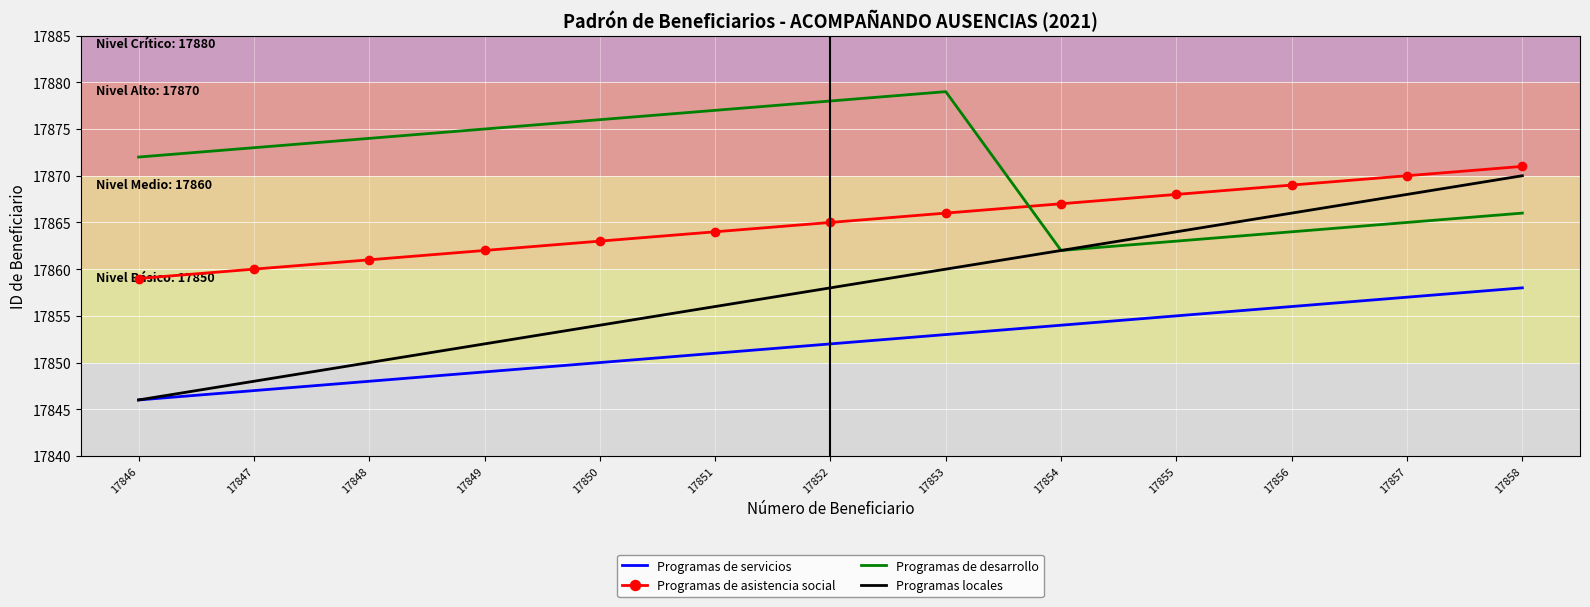

At which label does Programas de asistencia social reach its minimum?

17846